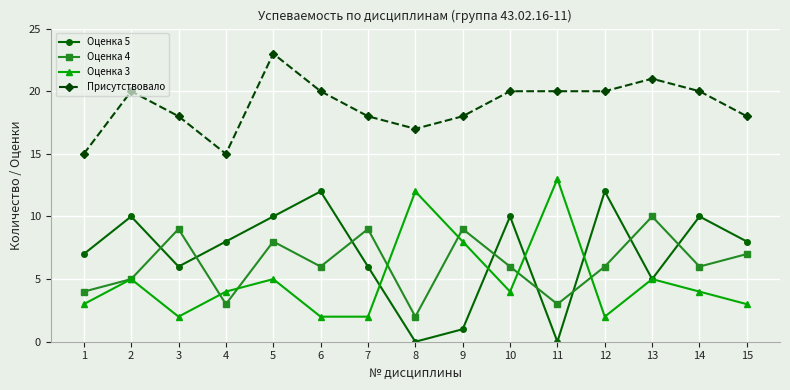

Rank the series at 7 from highest to lowest value.

Присутствовало, Оценка 4, Оценка 5, Оценка 3